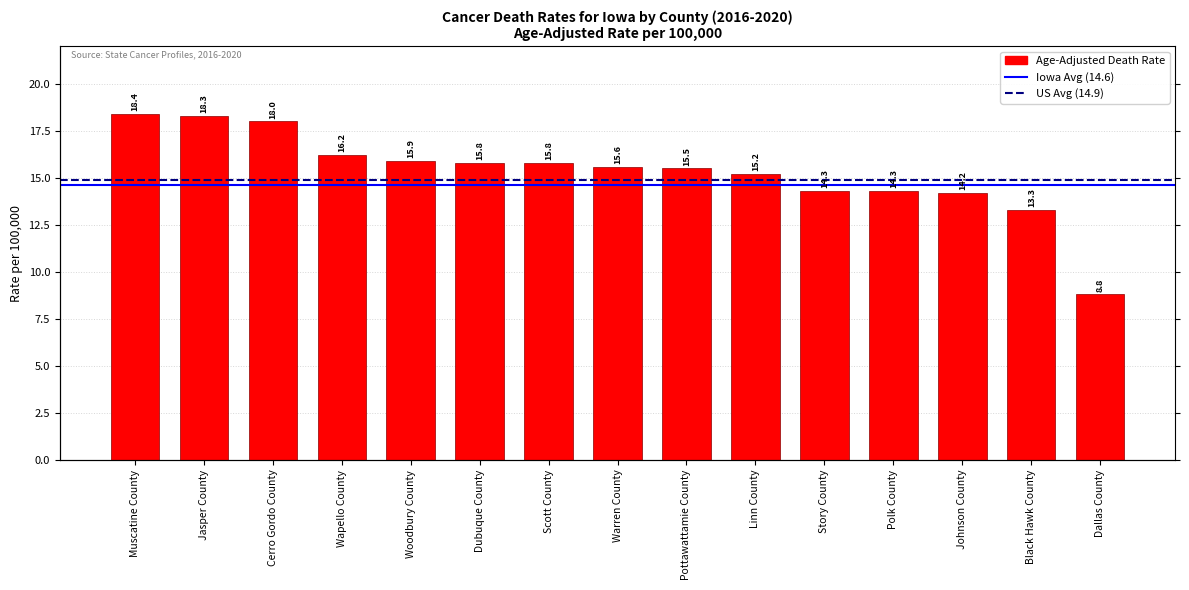

Count the number of values greater than 15.

10